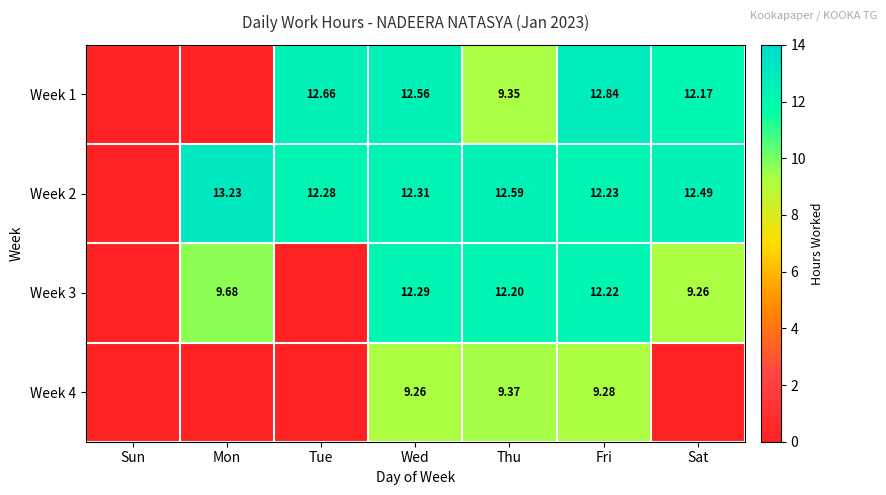

Rank the series by their maximum value, from lowest to highest.

Week 4, Week 3, Week 1, Week 2